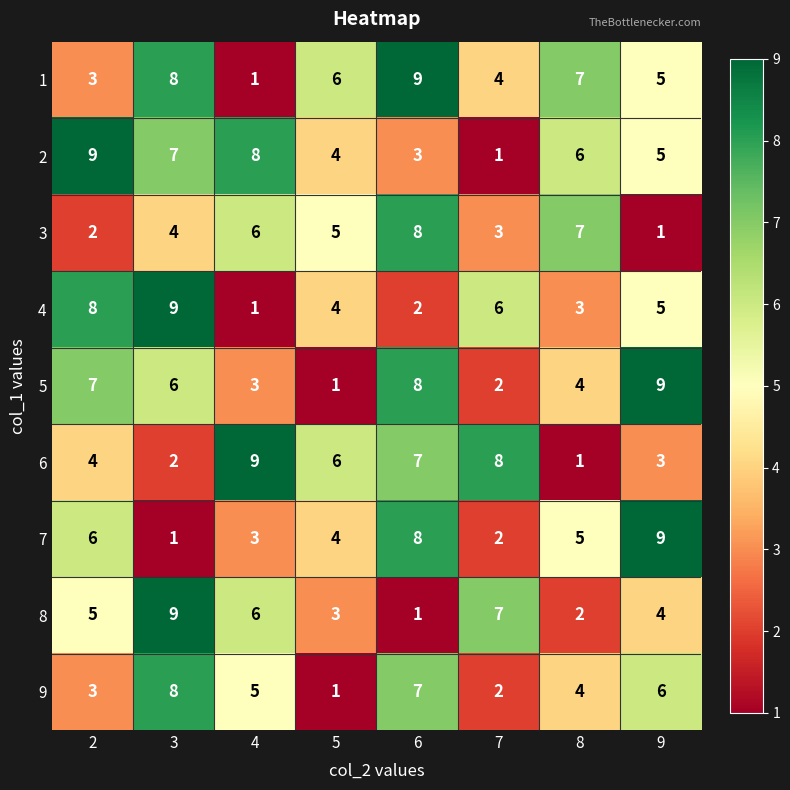

What is the difference between the highest and lowest values at 6?

8